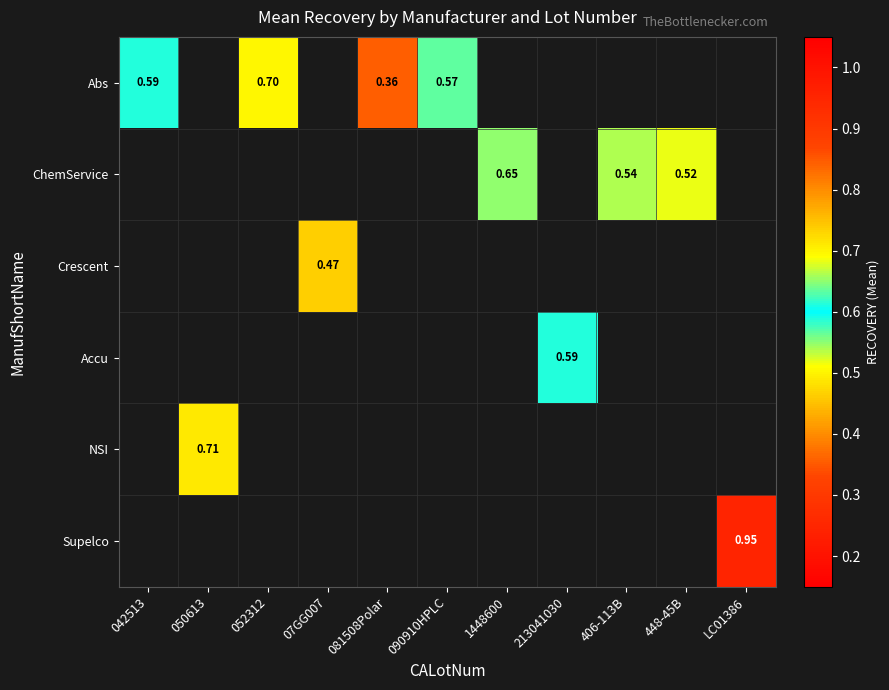

Which category has the highest value across all series?

LC01386